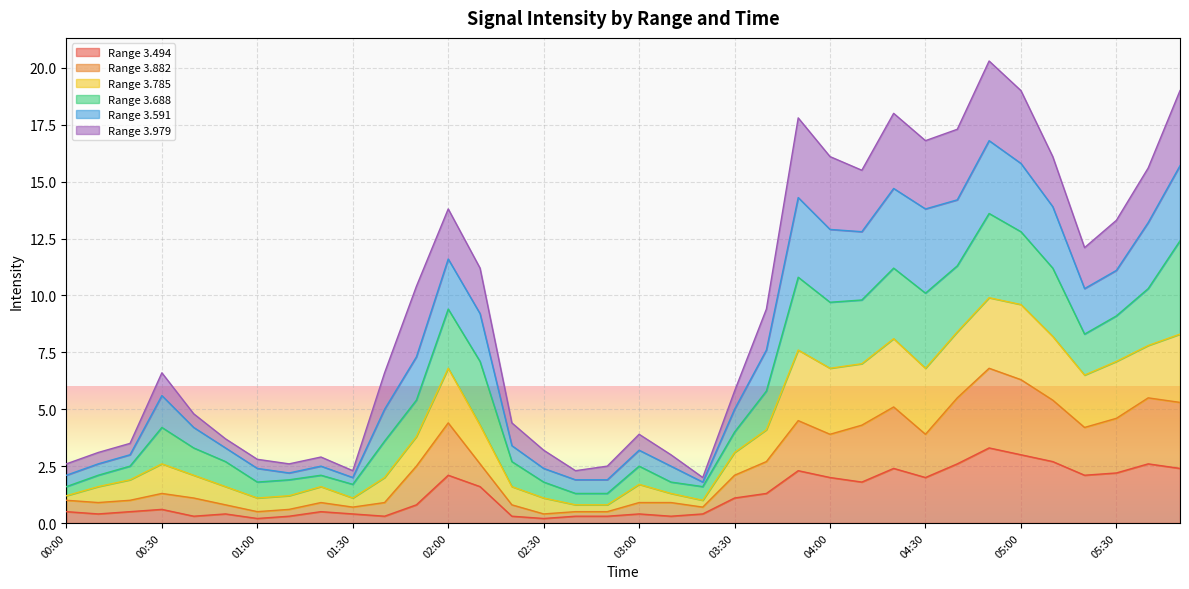

What is the maximum value for Range 3.494?

3.3